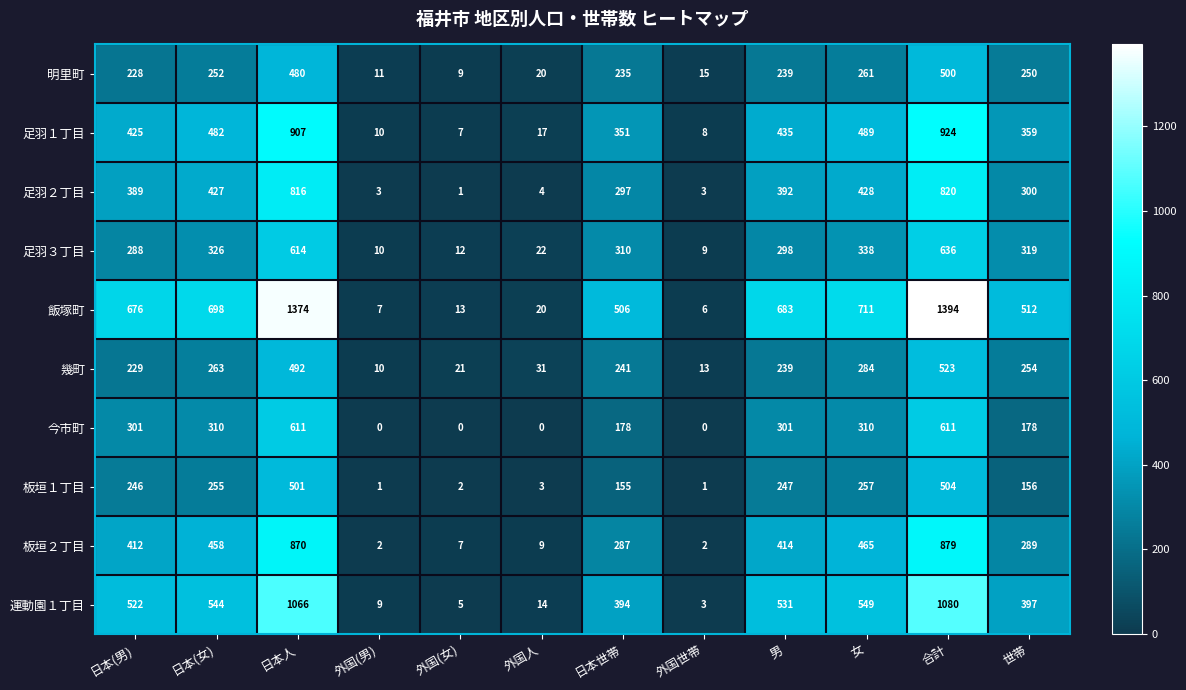

What is the sum of all 運動園１丁目 values?

5114